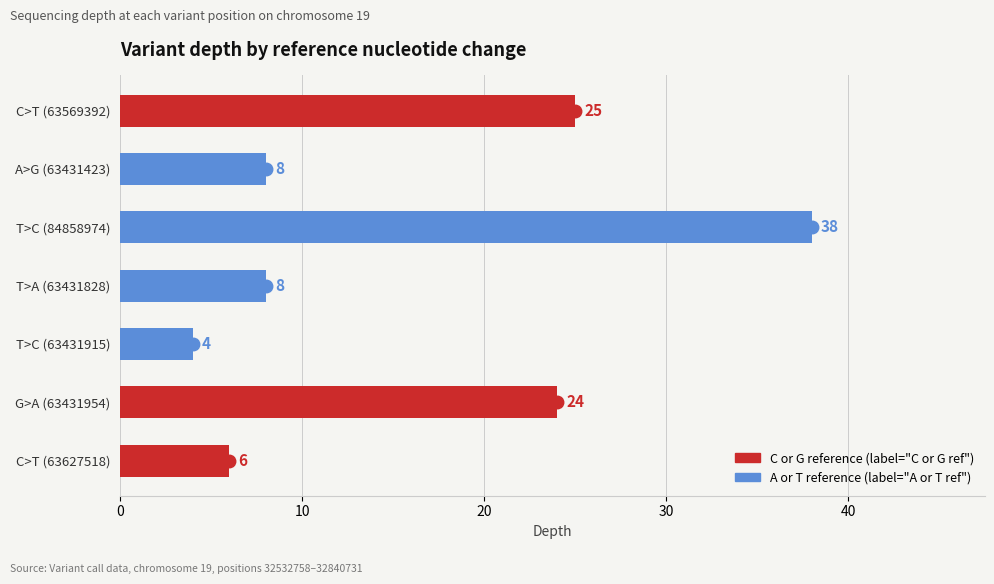

What position from the top is C>T (63569392)?

1